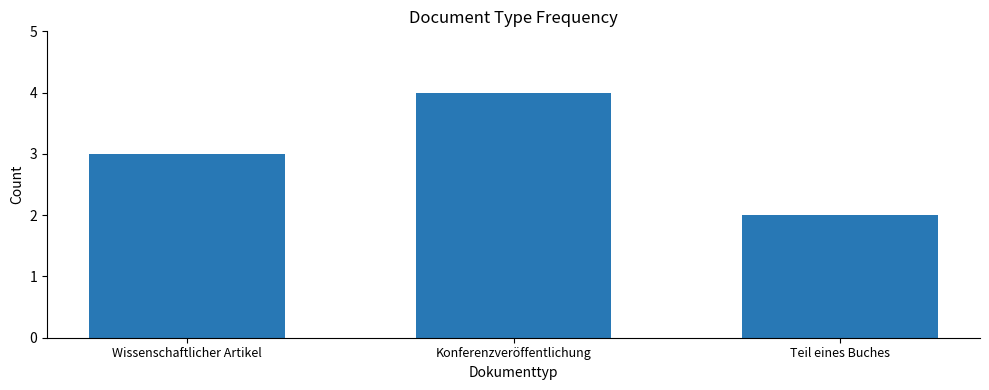

How many data points does each series have?

3